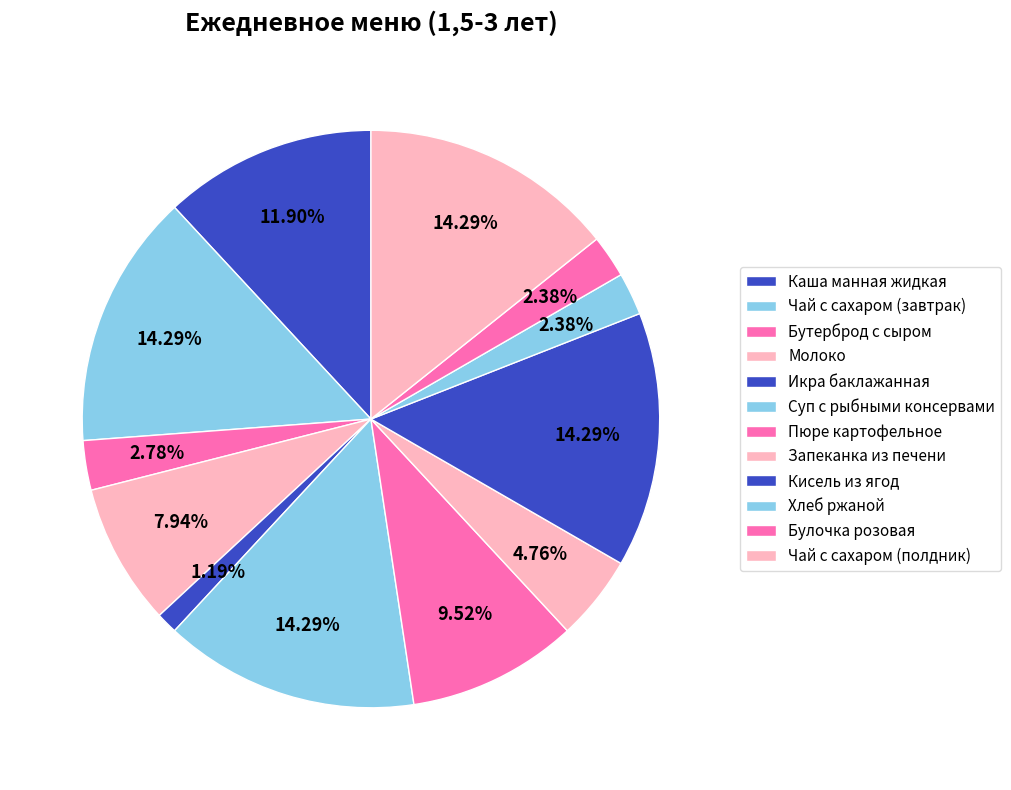

Count the number of slices in the pie.

12